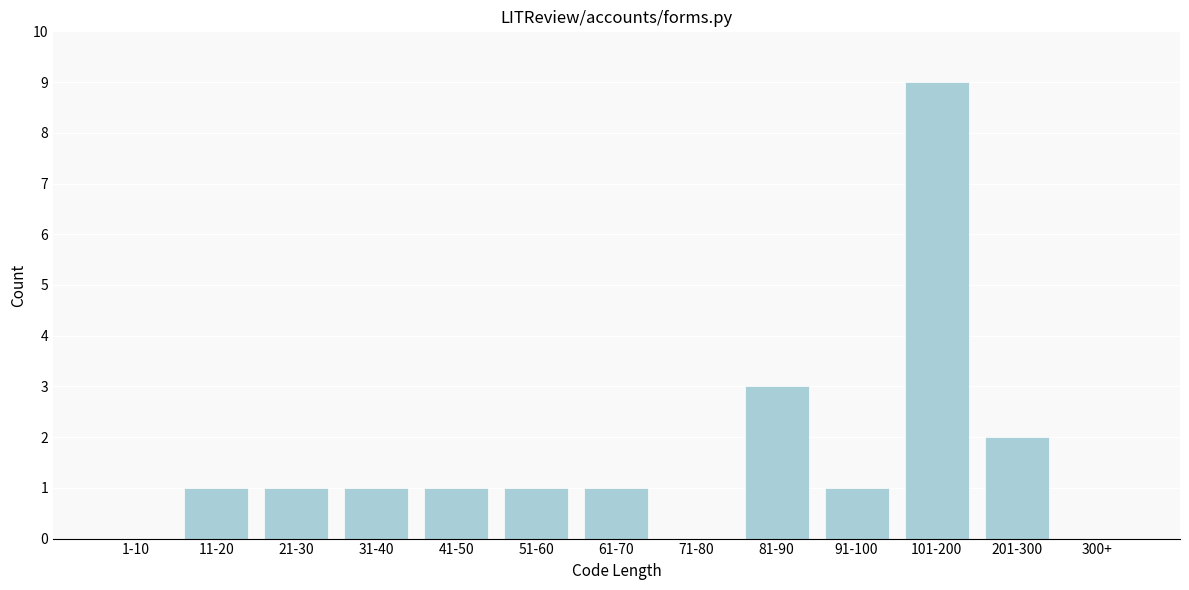

Reading left to right, transcribe all the data shown in this chart.

1-10=0	11-20=1	21-30=1	31-40=1	41-50=1	51-60=1	61-70=1	71-80=0	81-90=3	91-100=1	101-200=9	201-300=2	300+=0